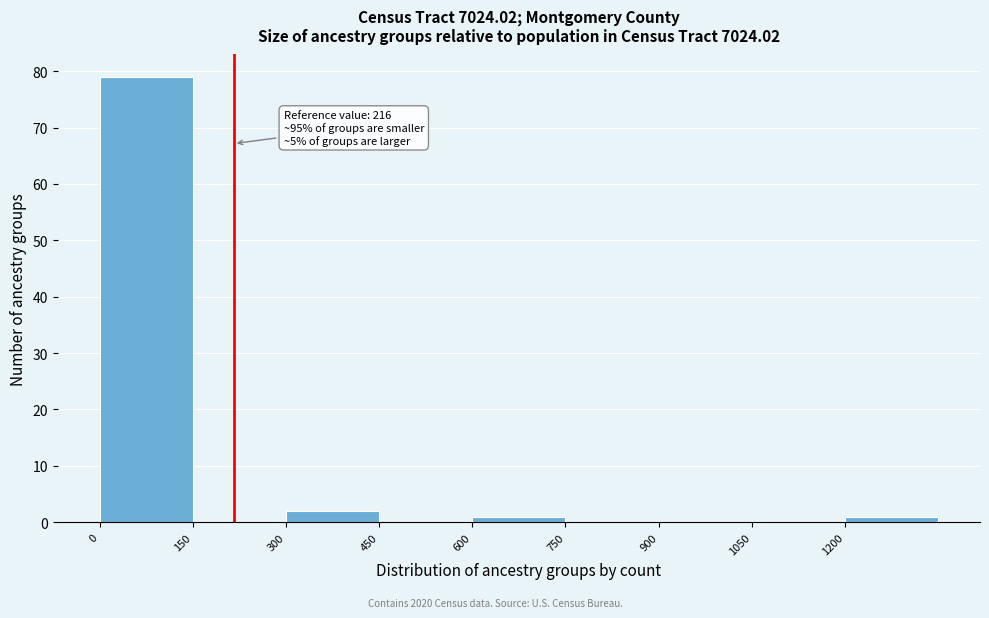

Which range on the x-axis has the tallest bar?

0 to 150